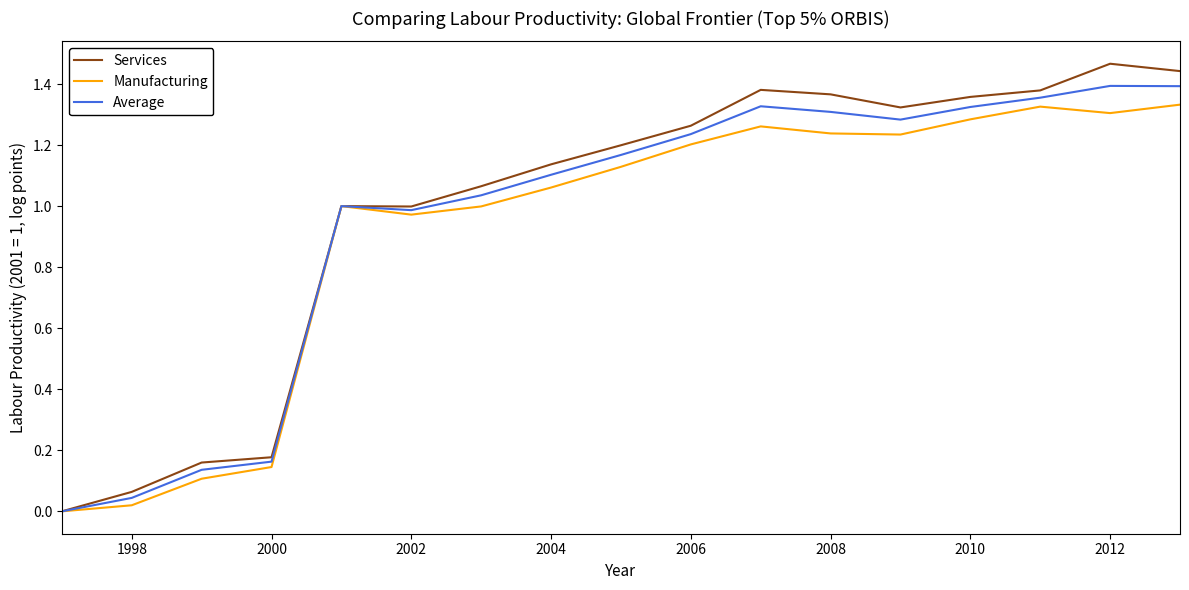

How many lines are shown in the chart?

3